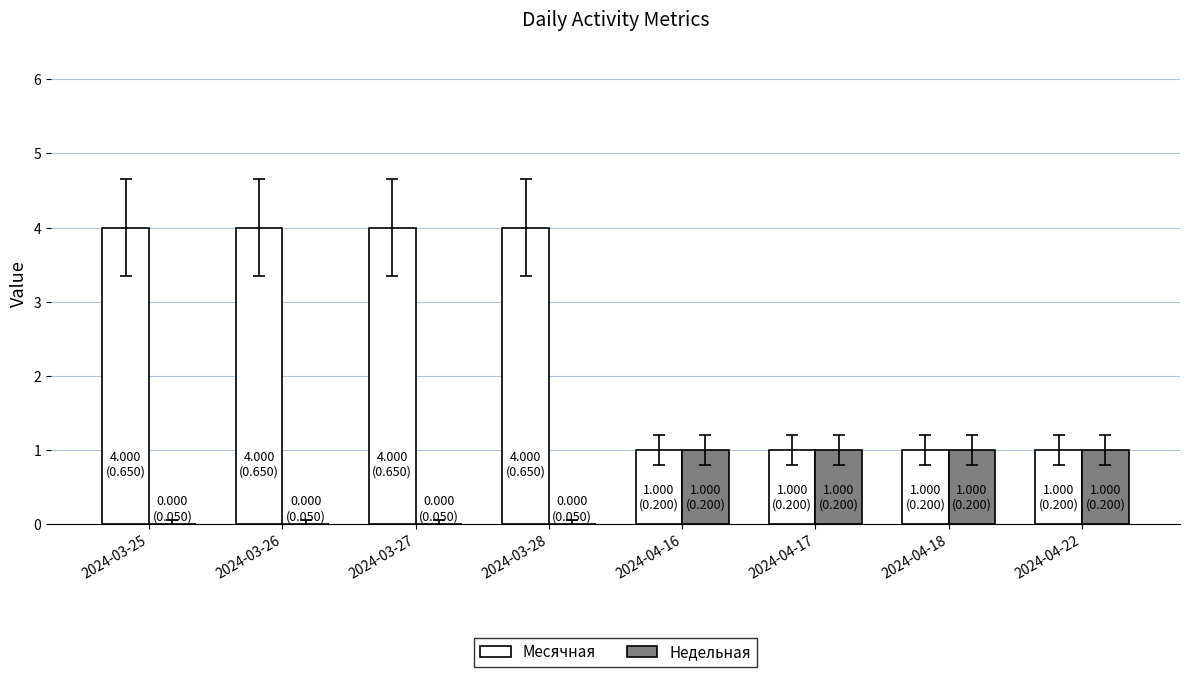

What is the total value across all series at 2024-03-25?

4